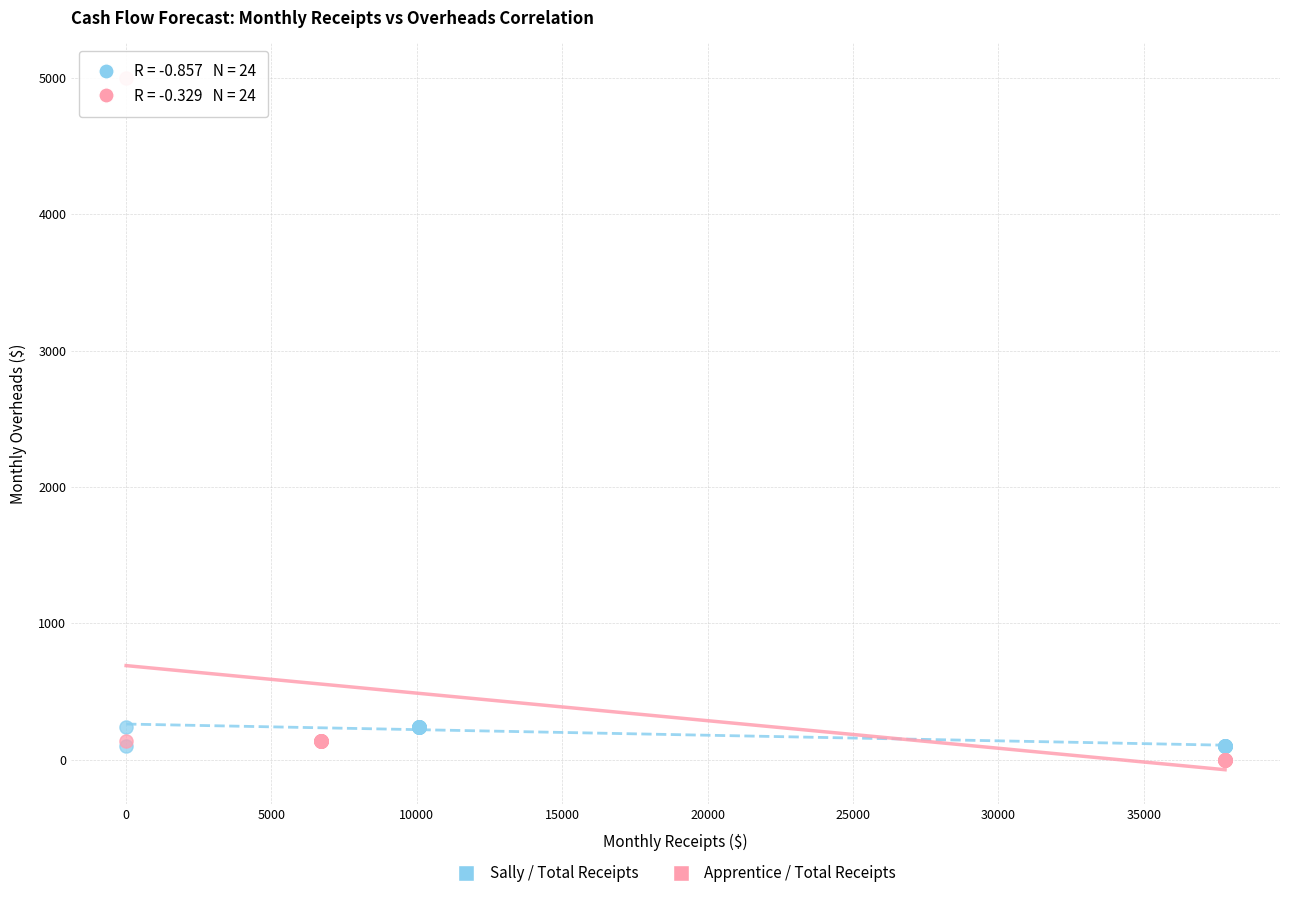

Which series contains the highest Y value?

Apprentice / Total Receipts